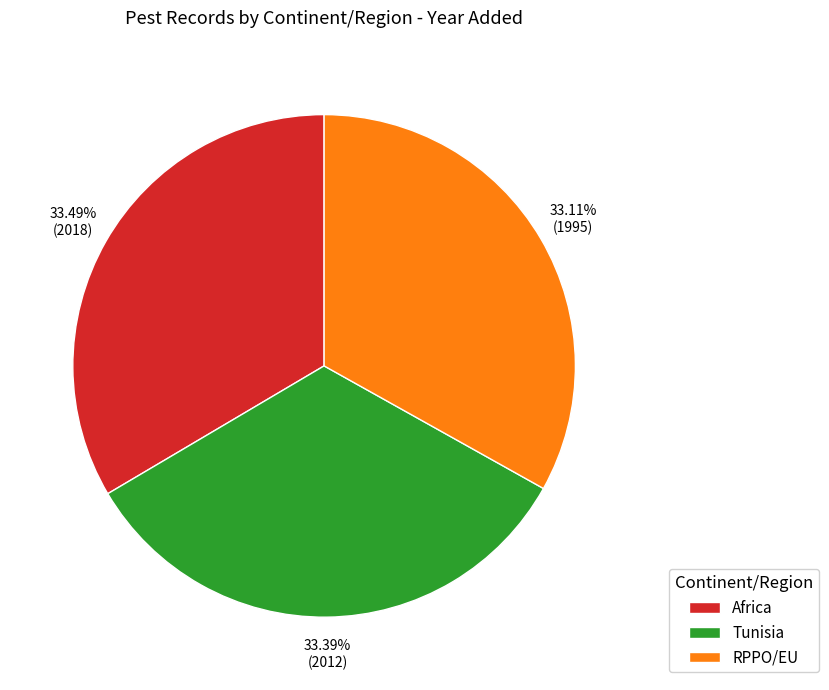

The RPPO/EU slice represents 33% of the pie. True or false?

True